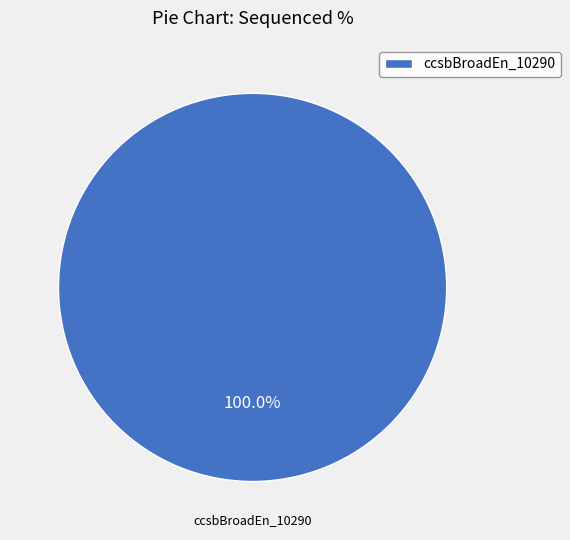

What is the majority slice?

ccsbBroadEn_10290